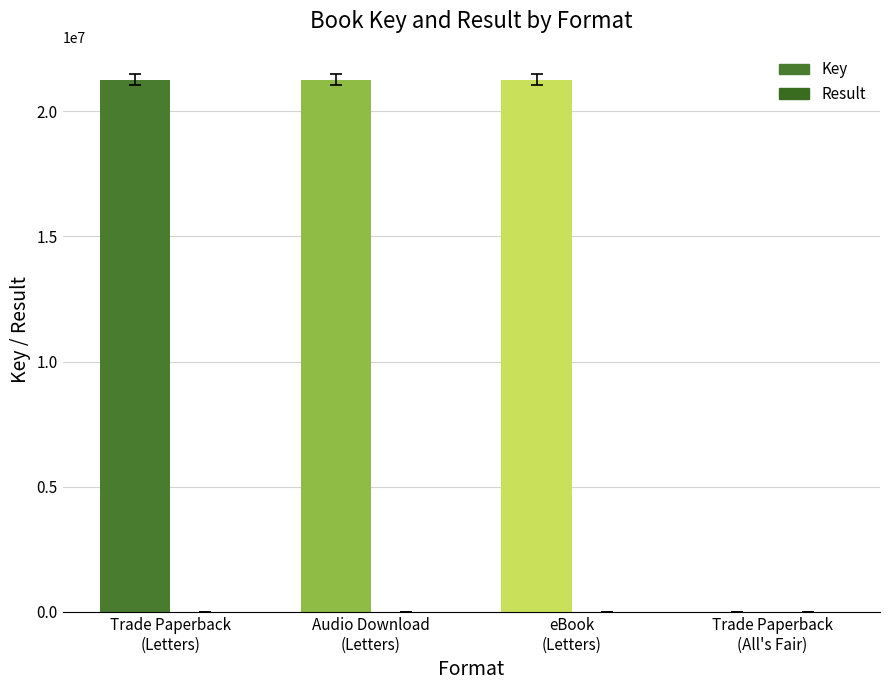

What is the sum of the Result values at Audio Download
(Letters) and Trade Paperback
(All's Fair)?

3